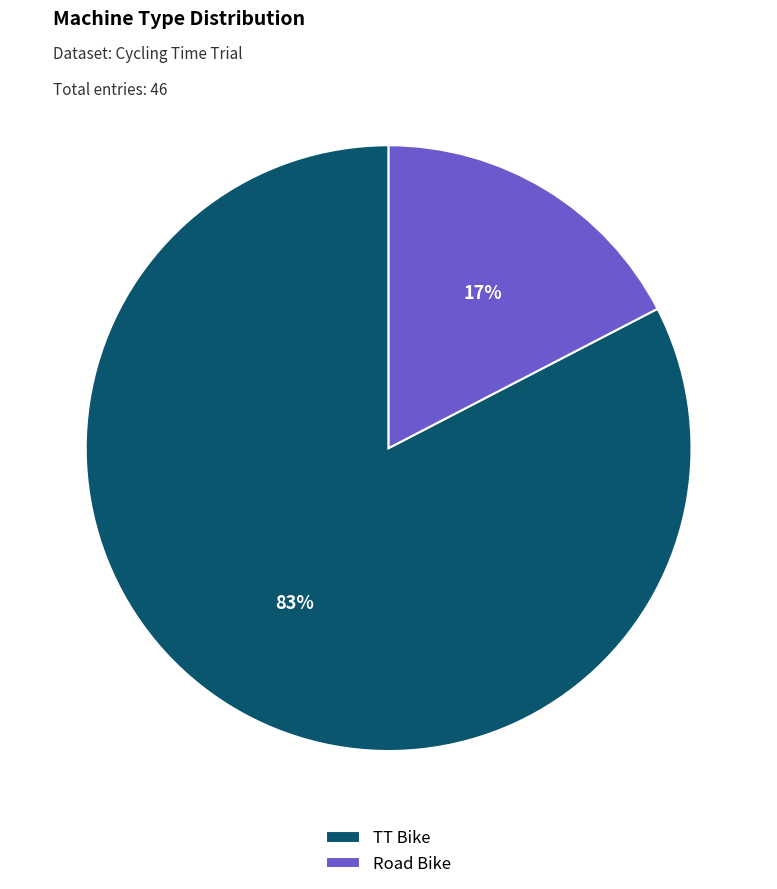

True or false: Road Bike accounts for 10% of the total.

False